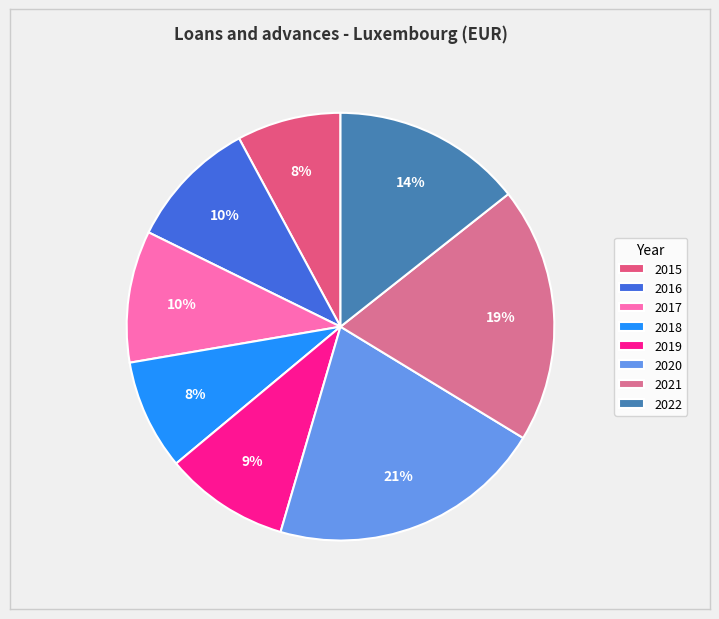

Rank the categories by value from highest to lowest.

2020, 2021, 2022, 2017, 2016, 2019, 2018, 2015